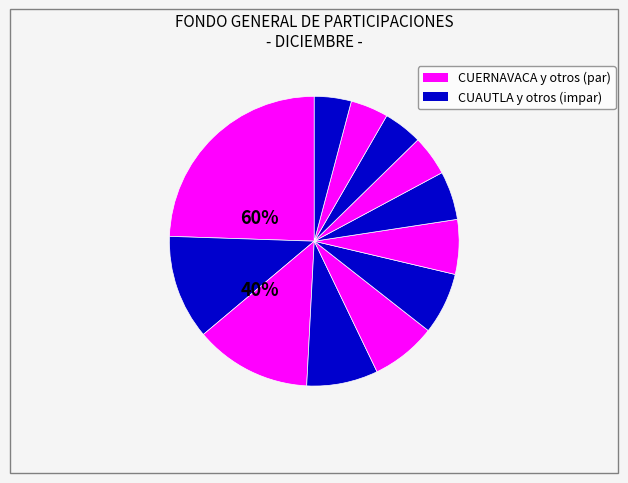

Count the number of slices in the pie.

12